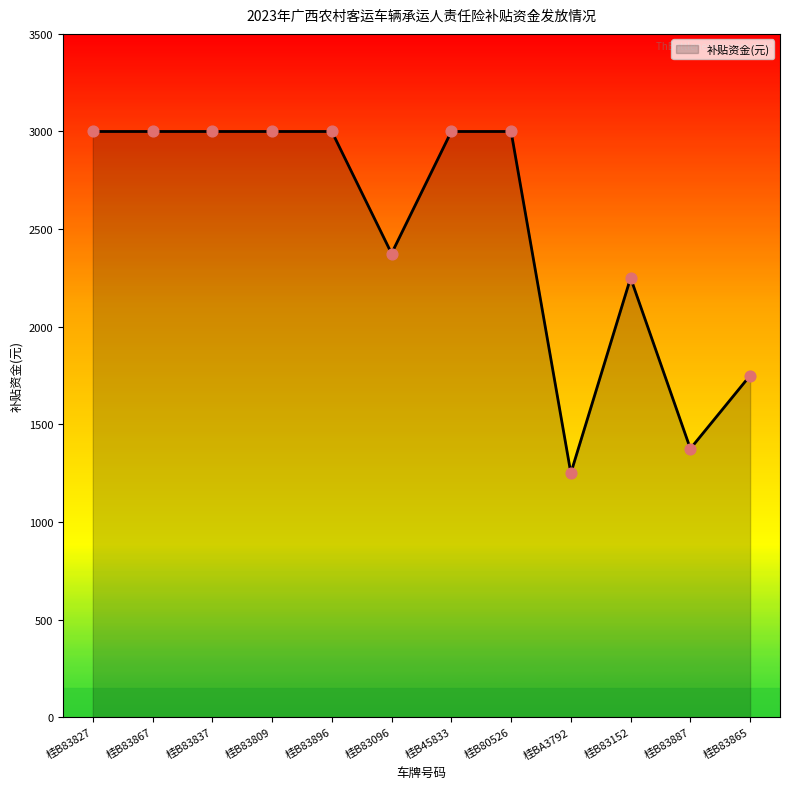

What is the ratio of the value at 桂B80526 to the value at 桂B83809?

1.0